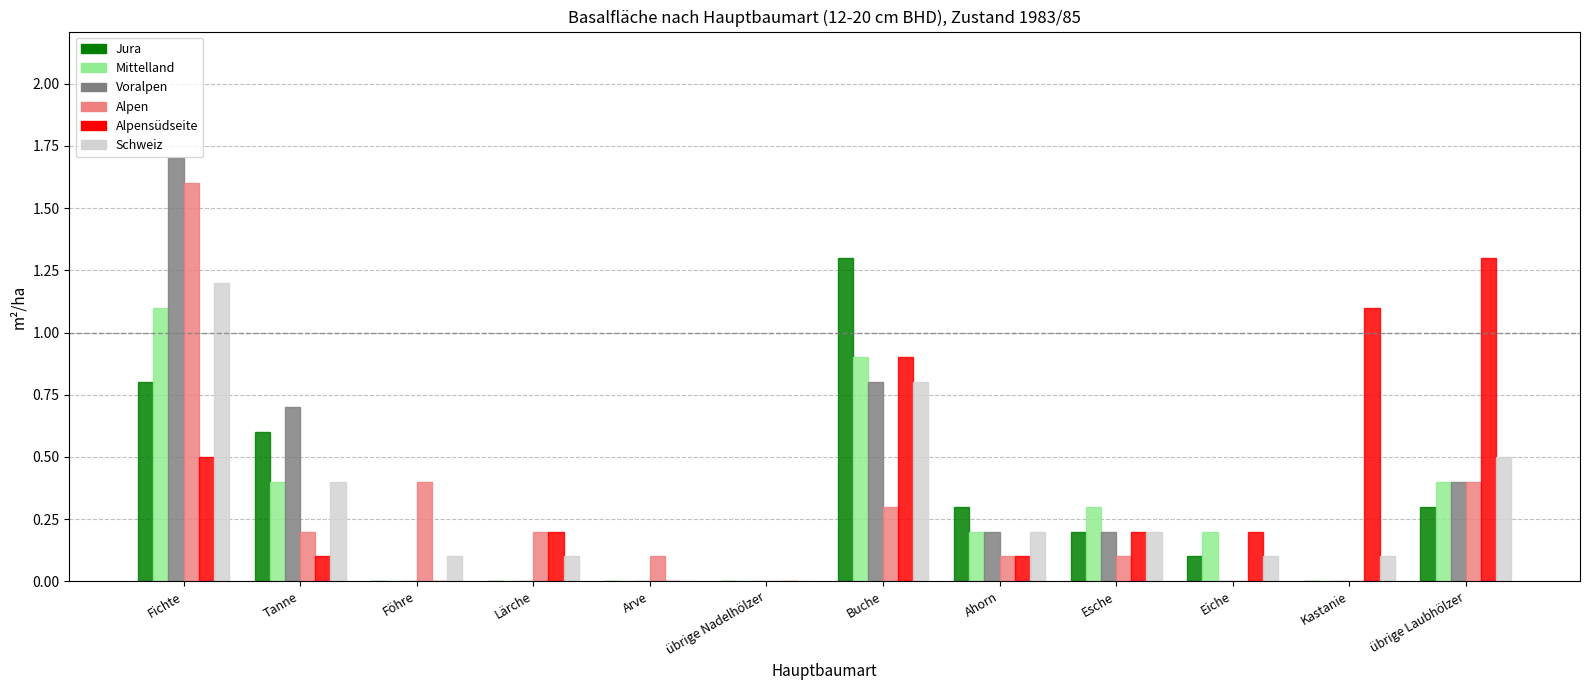

What are all the series names shown in the legend?

Jura, Mittelland, Voralpen, Alpen, Alpensüdseite, Schweiz